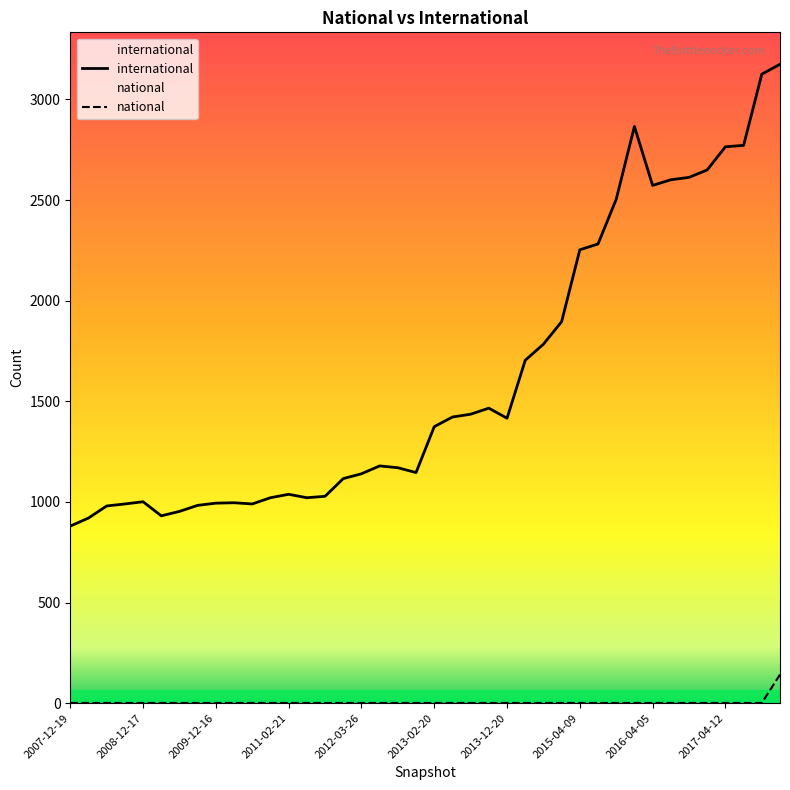

What is the value of the international point at the 17th from the left?

1140